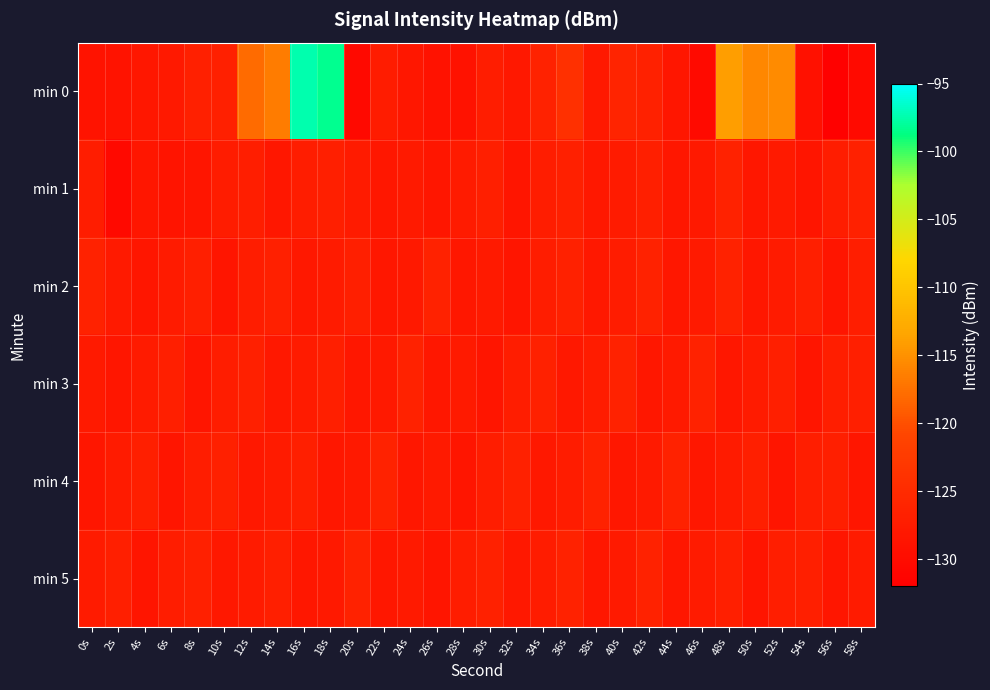

List the series in order of their peak value, highest first.

min 0, min 2, min 3, min 4, min 5, min 1